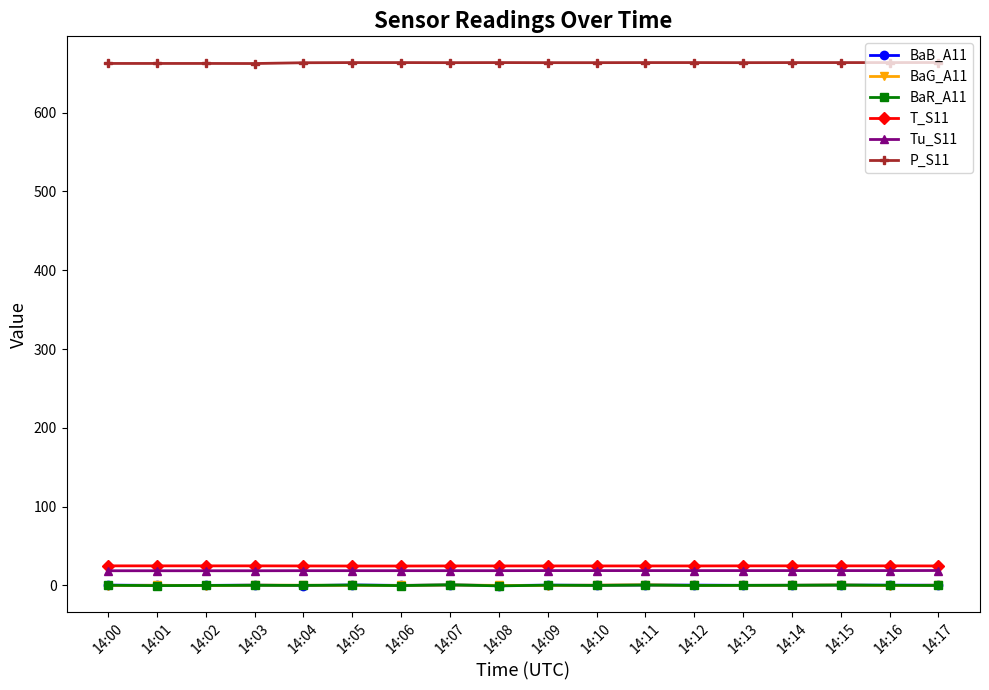

What is the spread (max minus min) of values at 14:07?

663.0